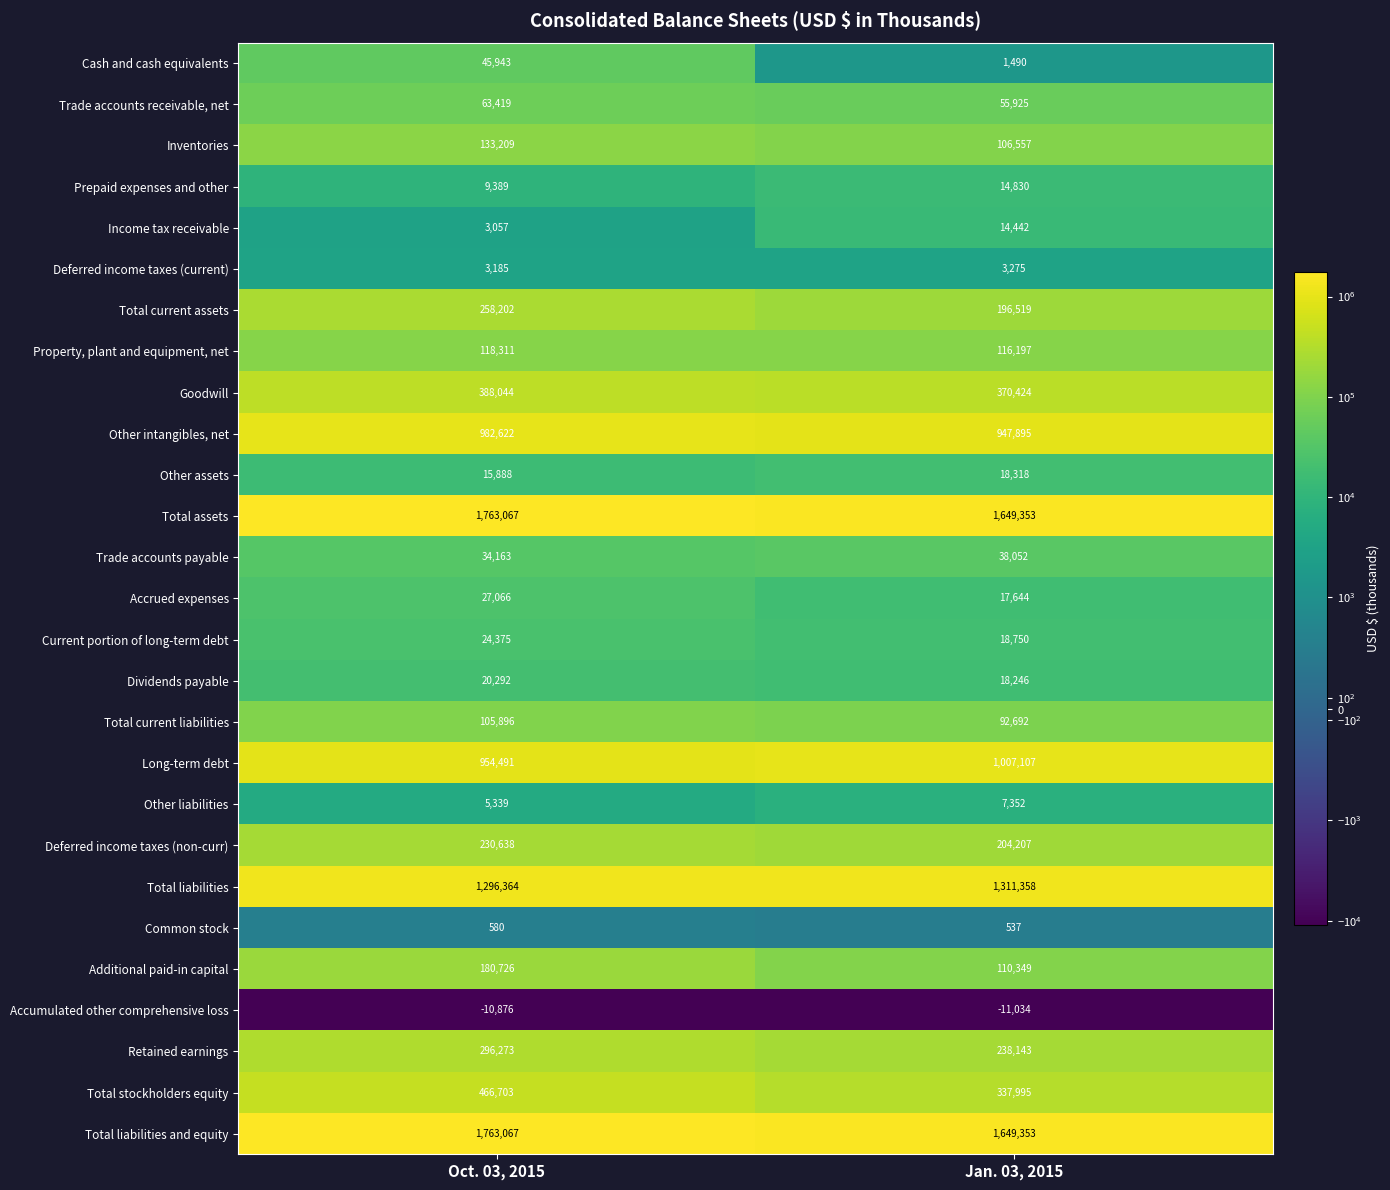

True or false: Trade accounts payable has a value of 52795 at Oct. 03, 2015.

False